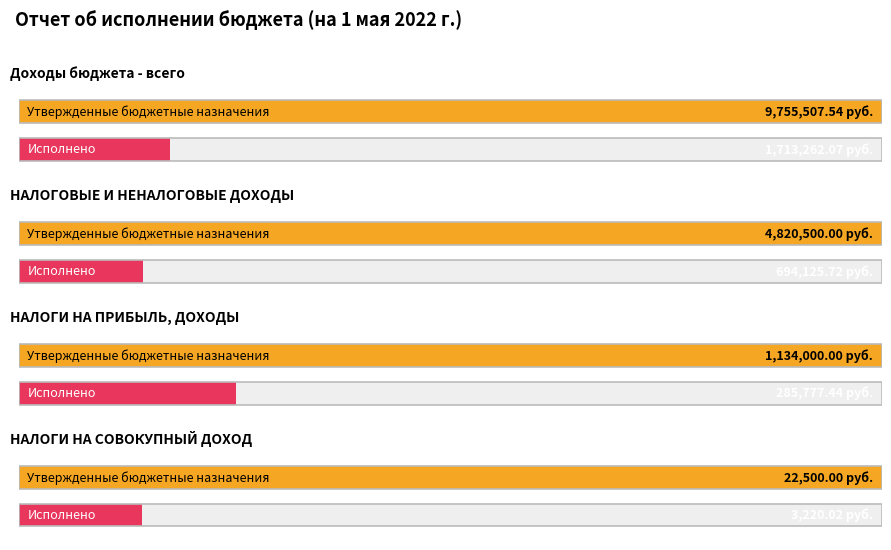

What is the spread (max minus min) of values at НАЛОГИ НА СОВОКУПНЫЙ ДОХОД?

19280.0